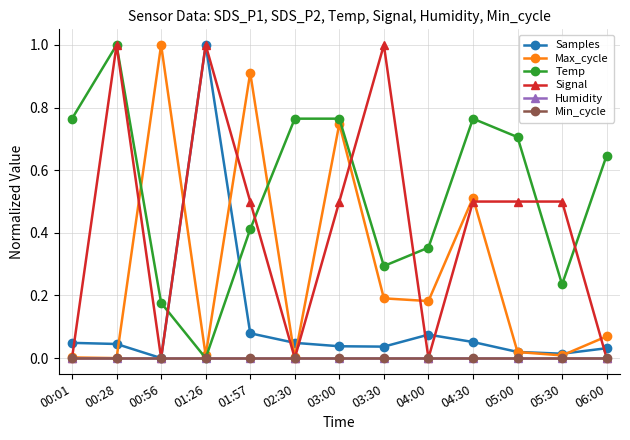

Is this an area chart (filled region under the line)?

No